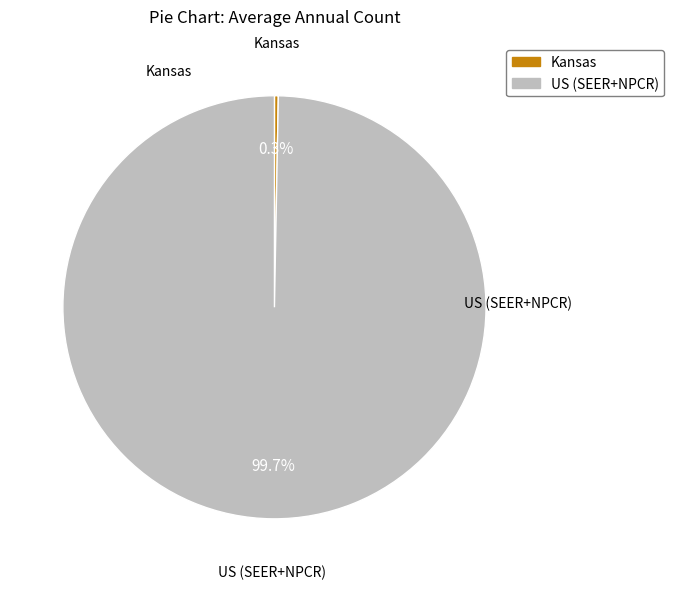

To the nearest percent, what percentage of the pie is US (SEER+NPCR)?

100%